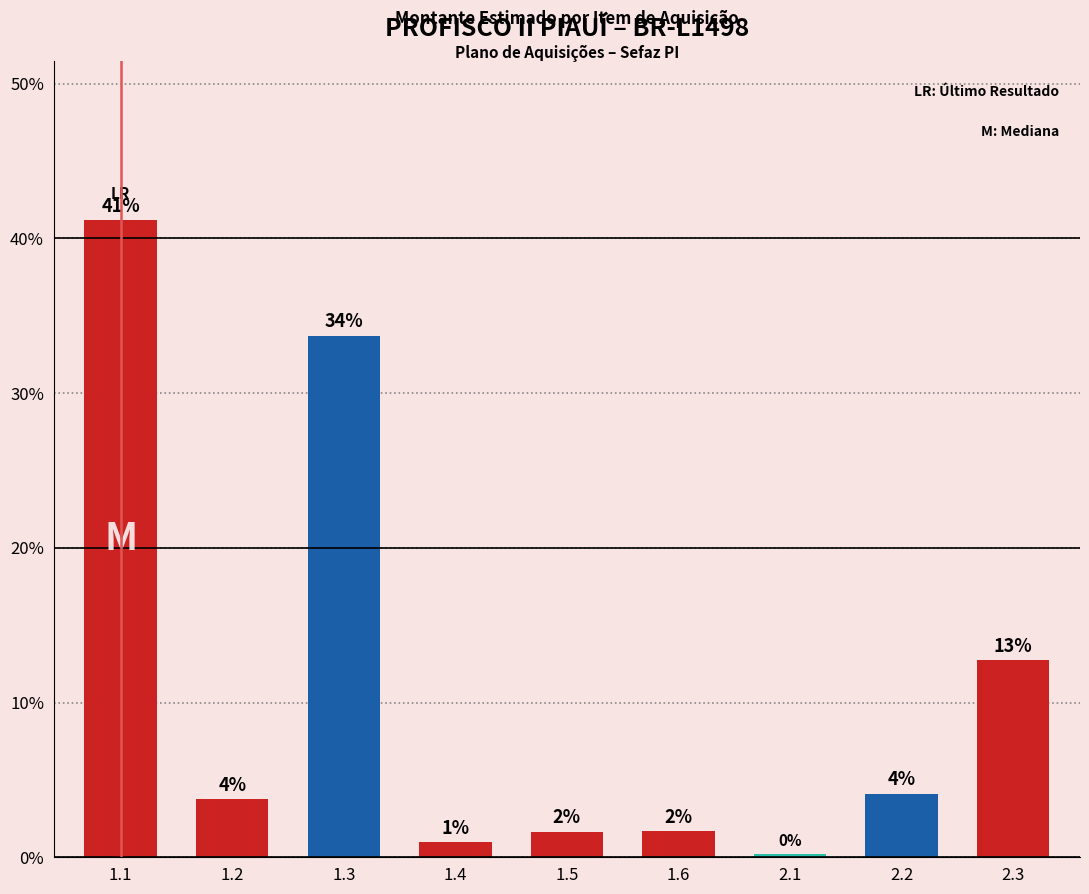

List the labels in order of value, smallest first.

2.1, 1.4, 1.5, 1.6, 1.2, 2.2, 2.3, 1.3, 1.1